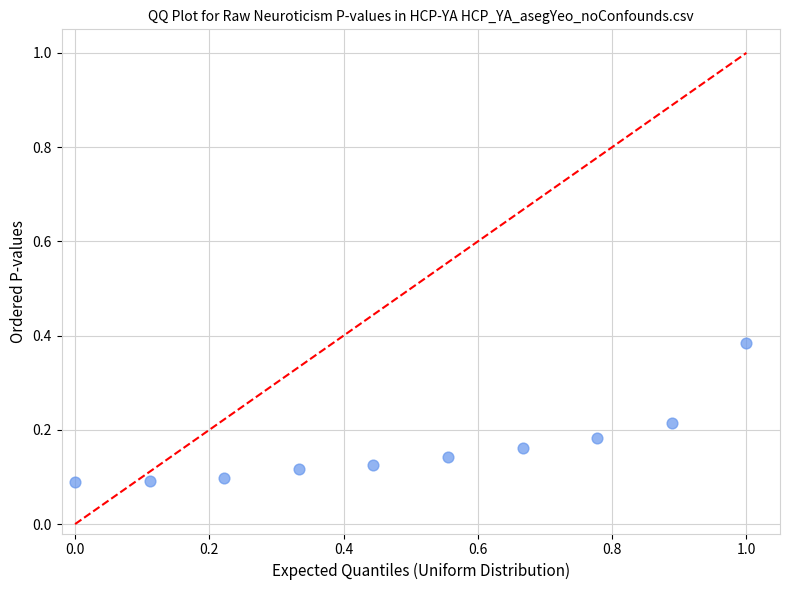

What is the range of X values (max minus min)?

1.0